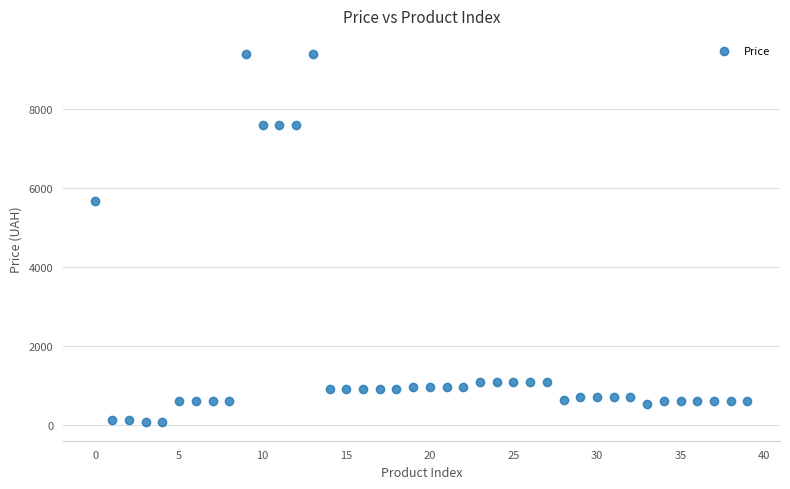

What Y value in the scatter plot is closest to 4720?

5673.8